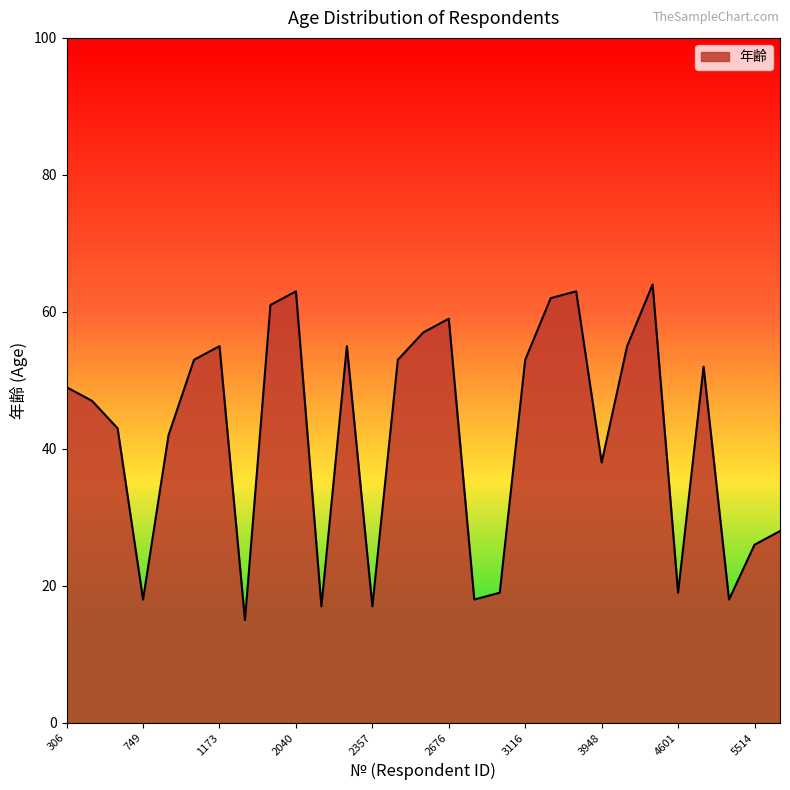

What is the difference between the maximum and minimum values?

49